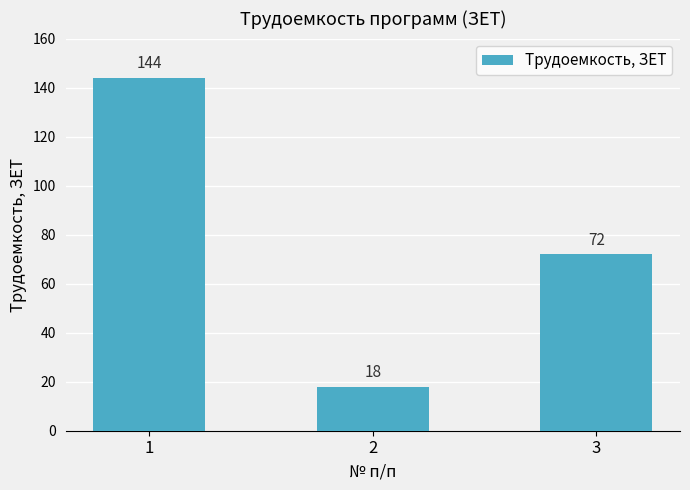

Does the chart contain stacked bars?

No